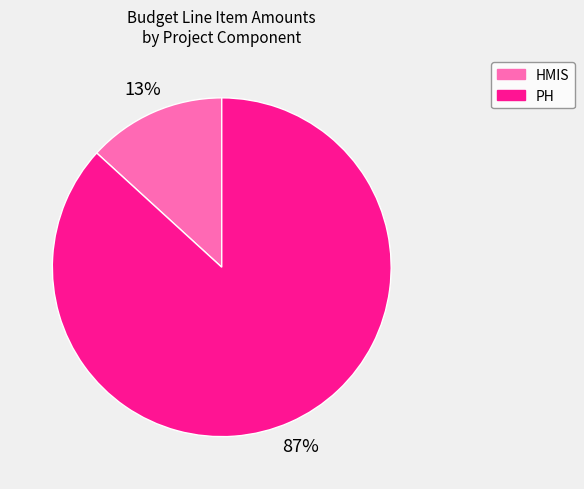

To the nearest percent, what is the combined percentage of HMIS and PH?

100%